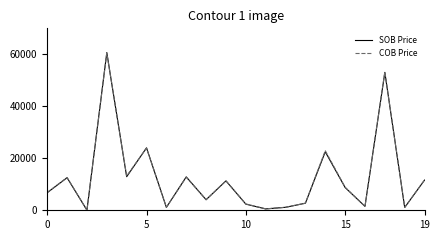

What is the maximum value shown in the chart?

60680